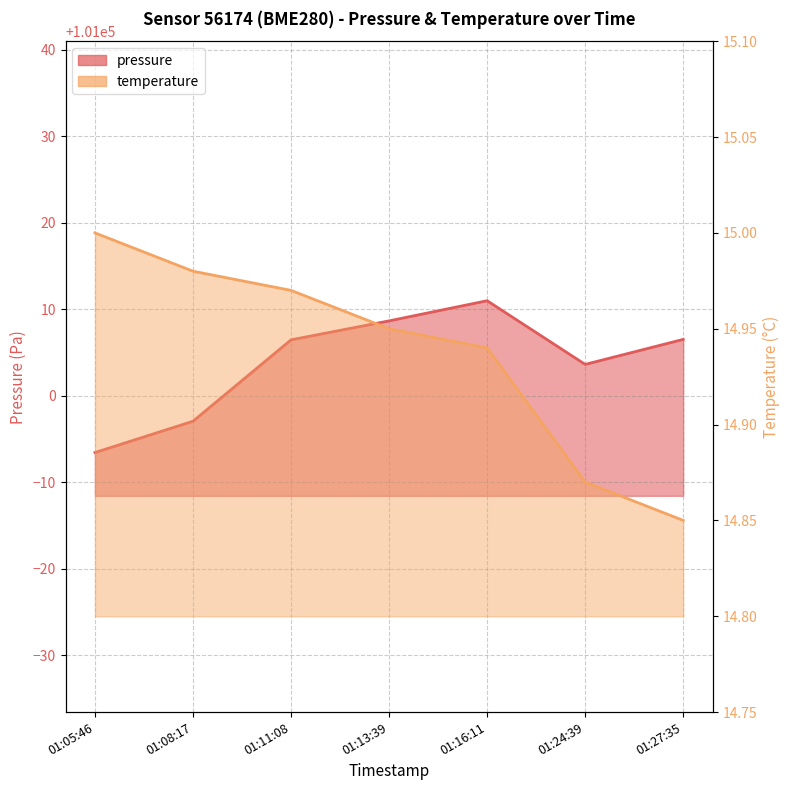

What position from the right is 01:05:46?

7